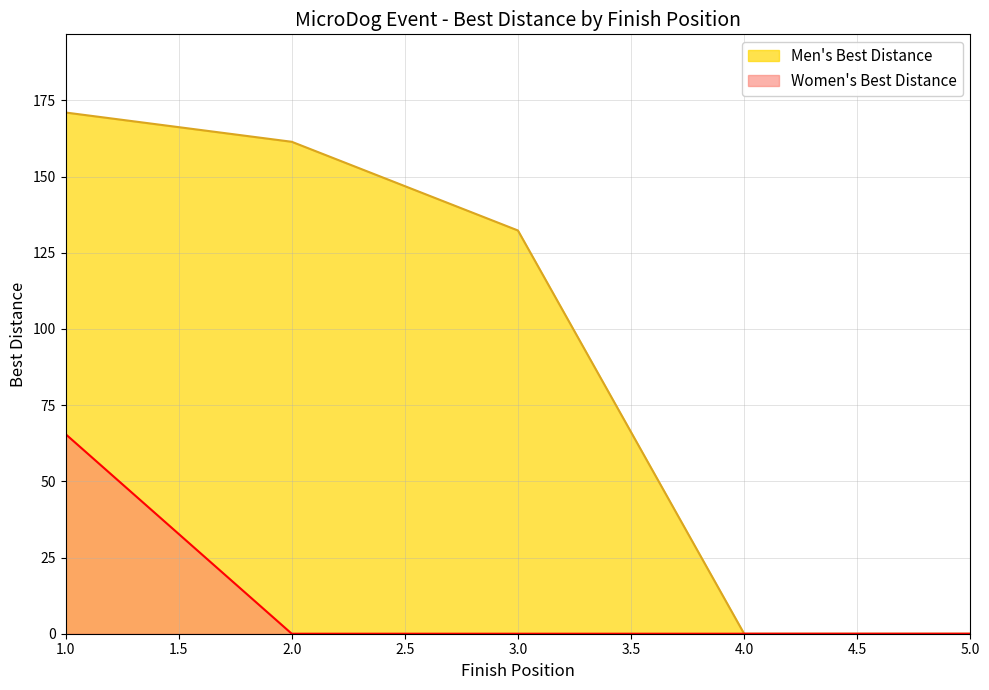

True or false: Men's Best Distance and Women's Best Distance intersect in this chart.

False